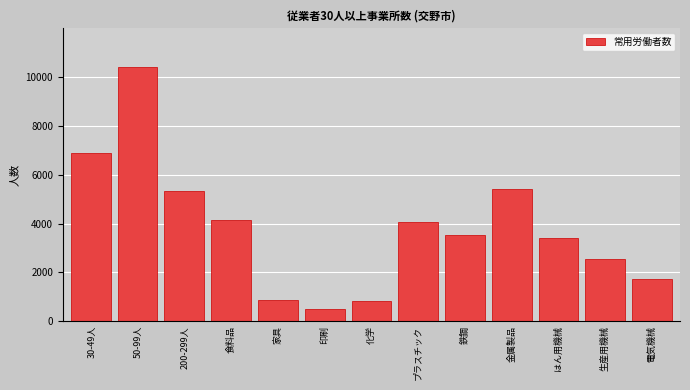

Reading left to right, extract all data points from this chart.

6875	10434	5343	4145	860	492	805	4053	3538	5397	3407	2534	1728